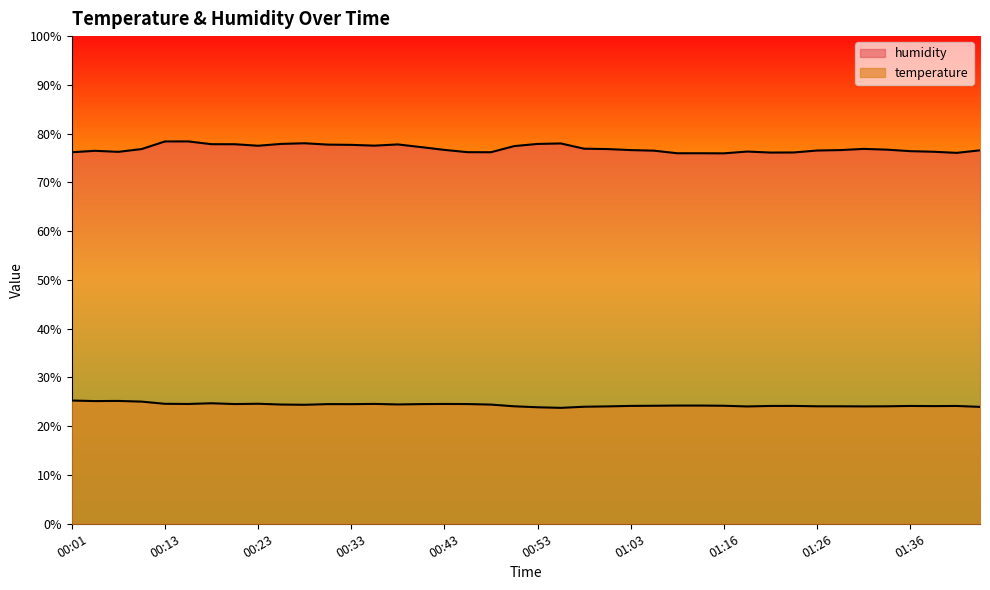

True or false: humidity and temperature intersect in this chart.

False